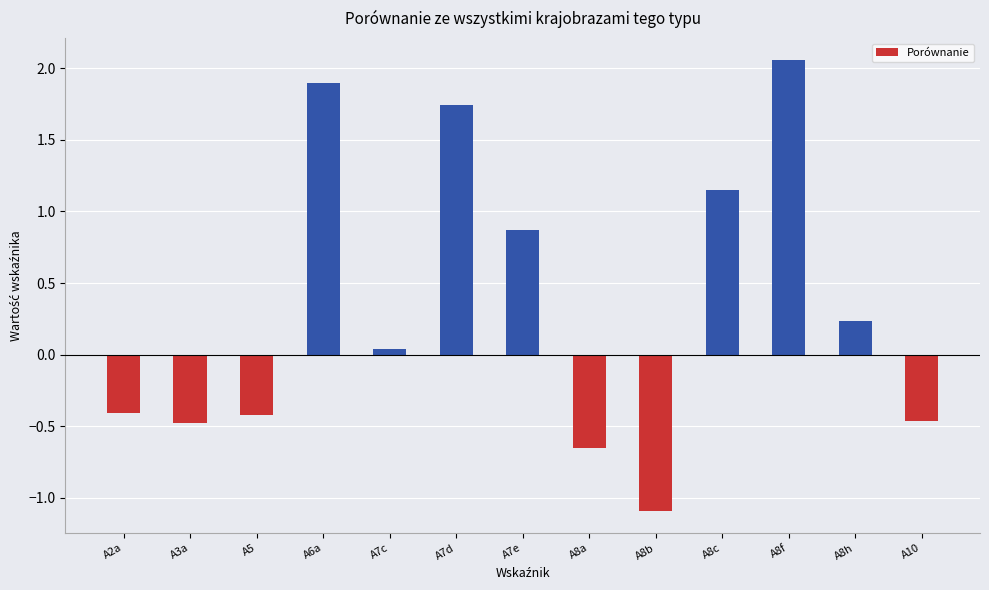

How many series are shown in this chart?

1